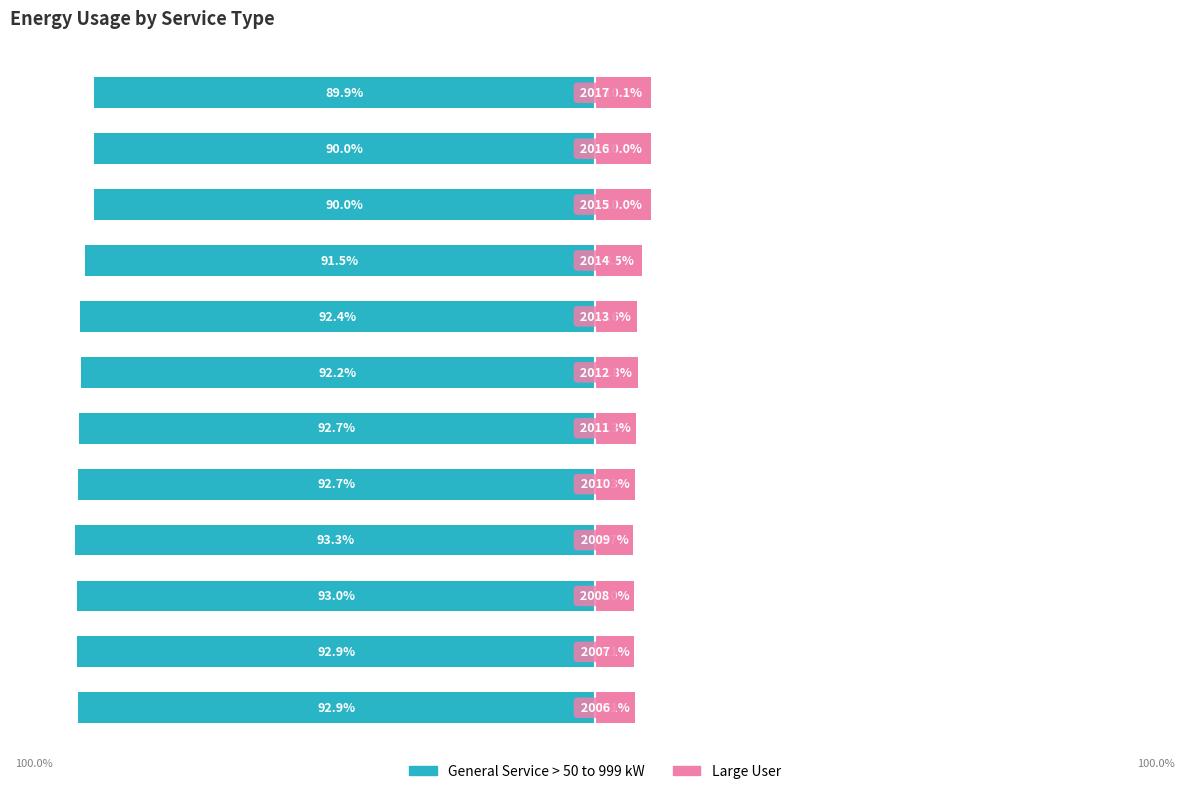

How many data points in General Service > 50 to 999 kW are less than -92?

8